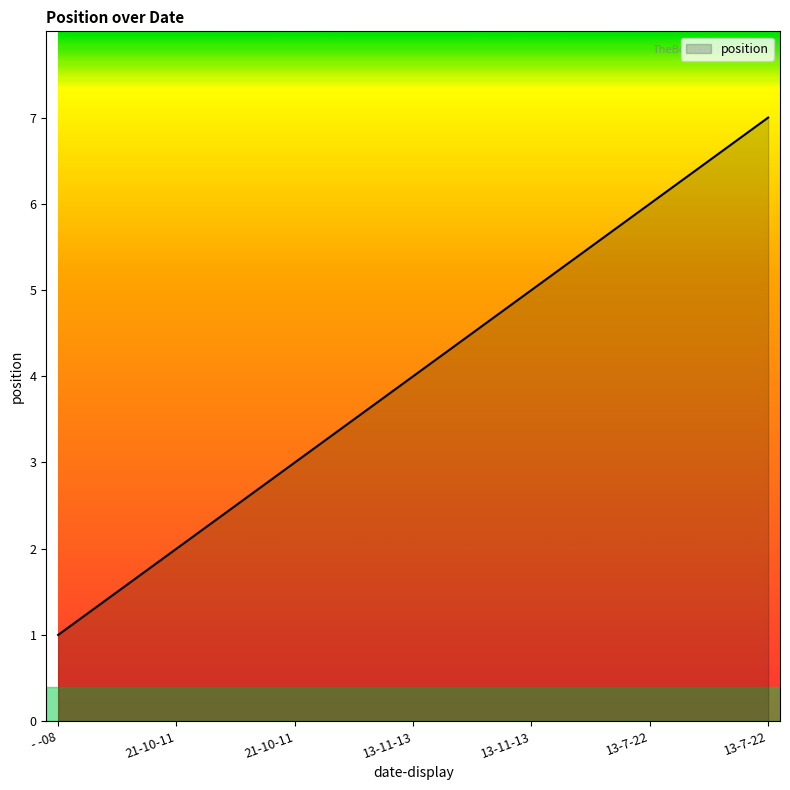

What is the label of the 4th point from the left?

13-11-13